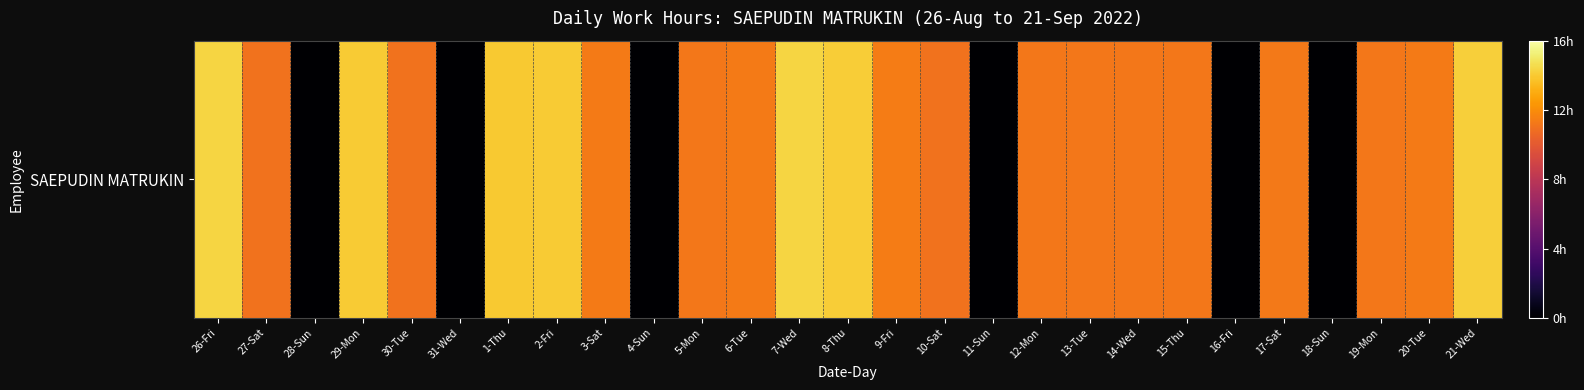

Reading left to right, extract all data points from this chart.

26-Fri=14.3	27-Sat=11.1	28-Sun=0.0	29-Mon=14.0	30-Tue=11.0	31-Wed=0.0	1-Thu=14.0	2-Fri=14.0	3-Sat=11.3	4-Sun=0.0	5-Mon=11.2	6-Tue=11.3	7-Wed=14.4	8-Thu=14.1	9-Fri=11.4	10-Sat=11.0	11-Sun=0.0	12-Mon=11.2	13-Tue=11.2	14-Wed=11.2	15-Thu=11.2	16-Fri=0.0	17-Sat=11.3	18-Sun=0.0	19-Mon=11.2	20-Tue=11.3	21-Wed=14.2